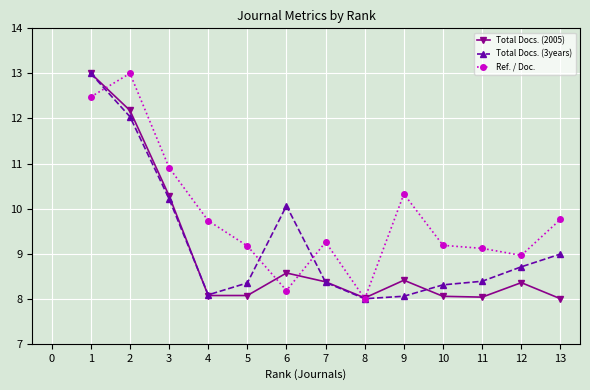

At 9, list the series in order from largest to smallest.

Ref. / Doc., Total Docs. (2005), Total Docs. (3years)